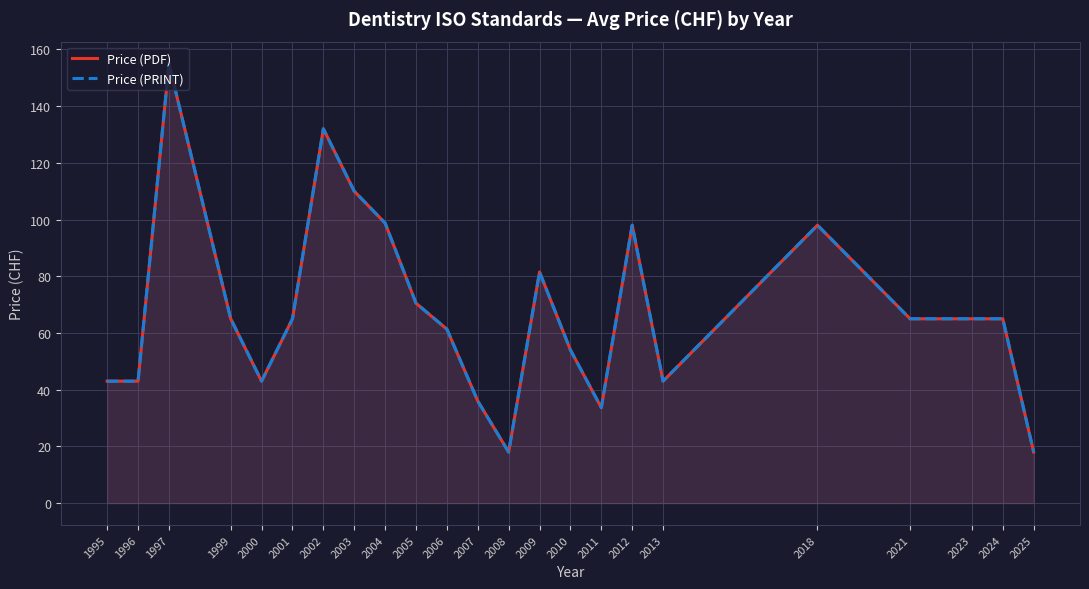

Is it true that Price (PRINT) equals 21.7 at 2024?

False